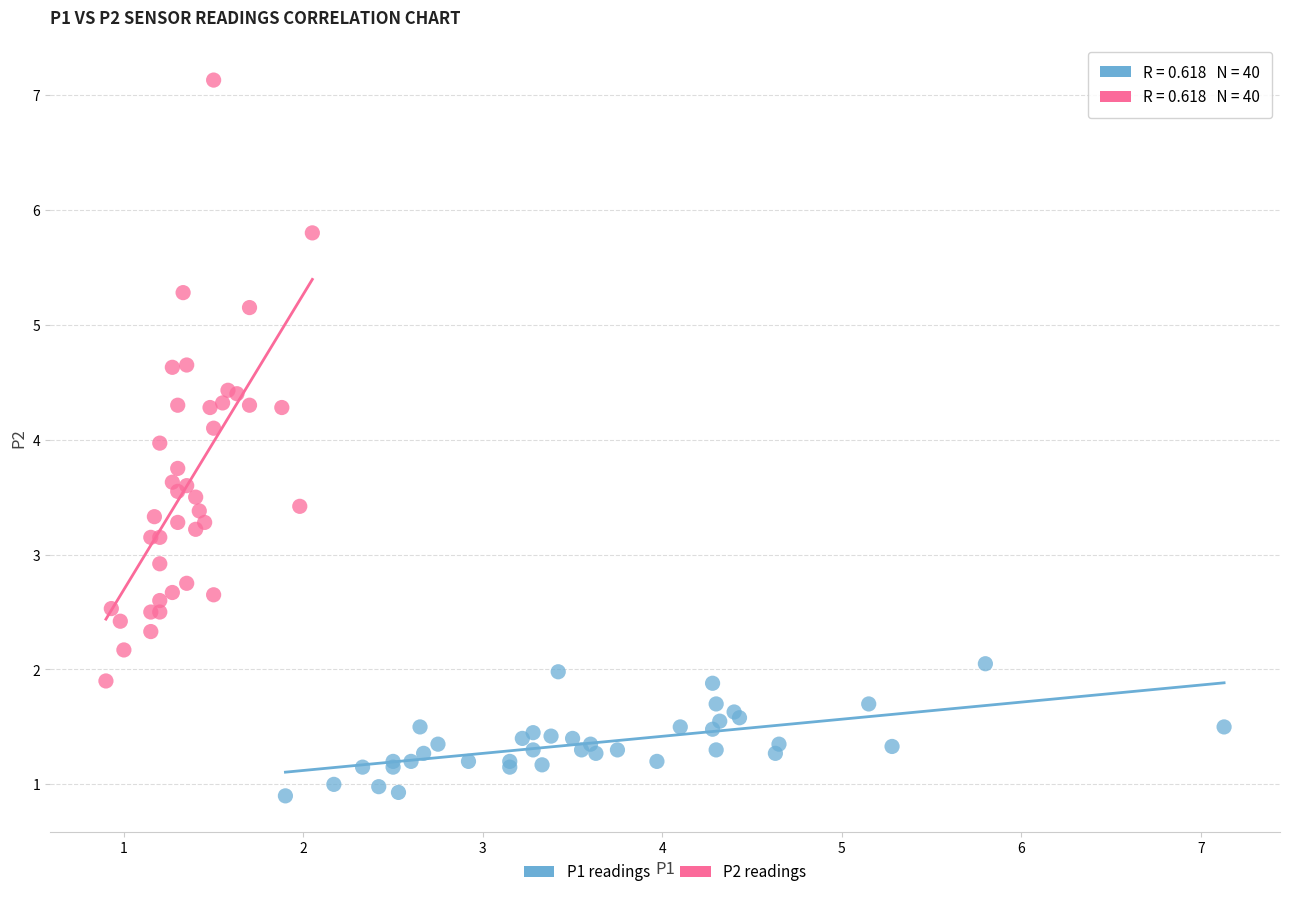

Which series contains the highest Y value?

P2 readings